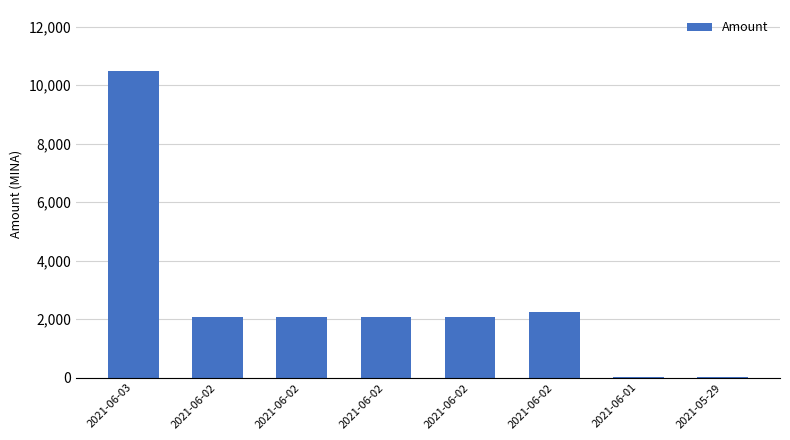

What value does the data have at 2021-06-02?

2055.9